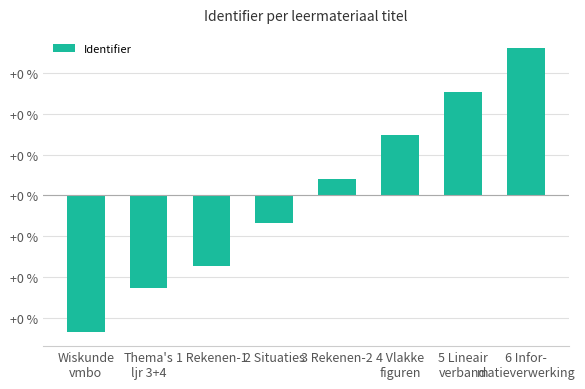

What is the label of the 4th bar from the left?

2 Situaties